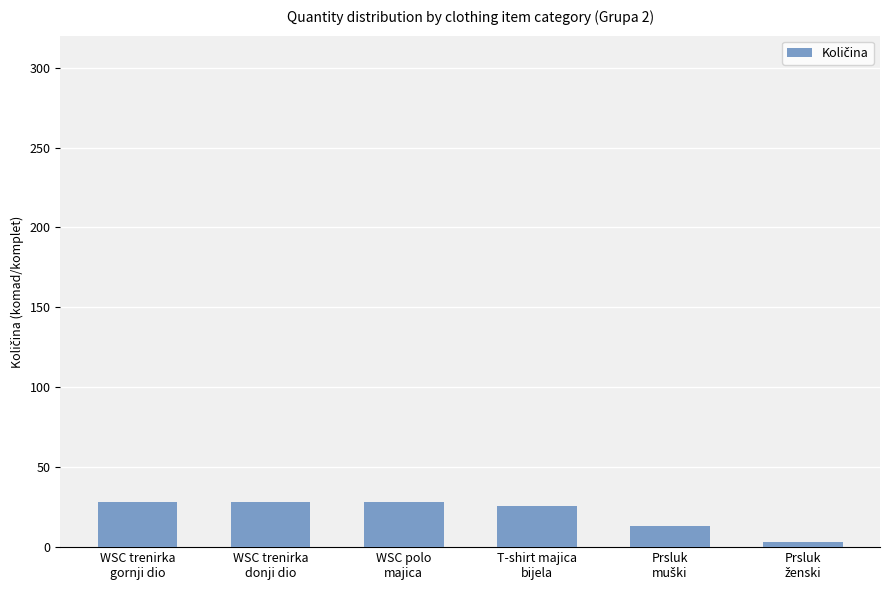

What is the greatest value displayed?

28